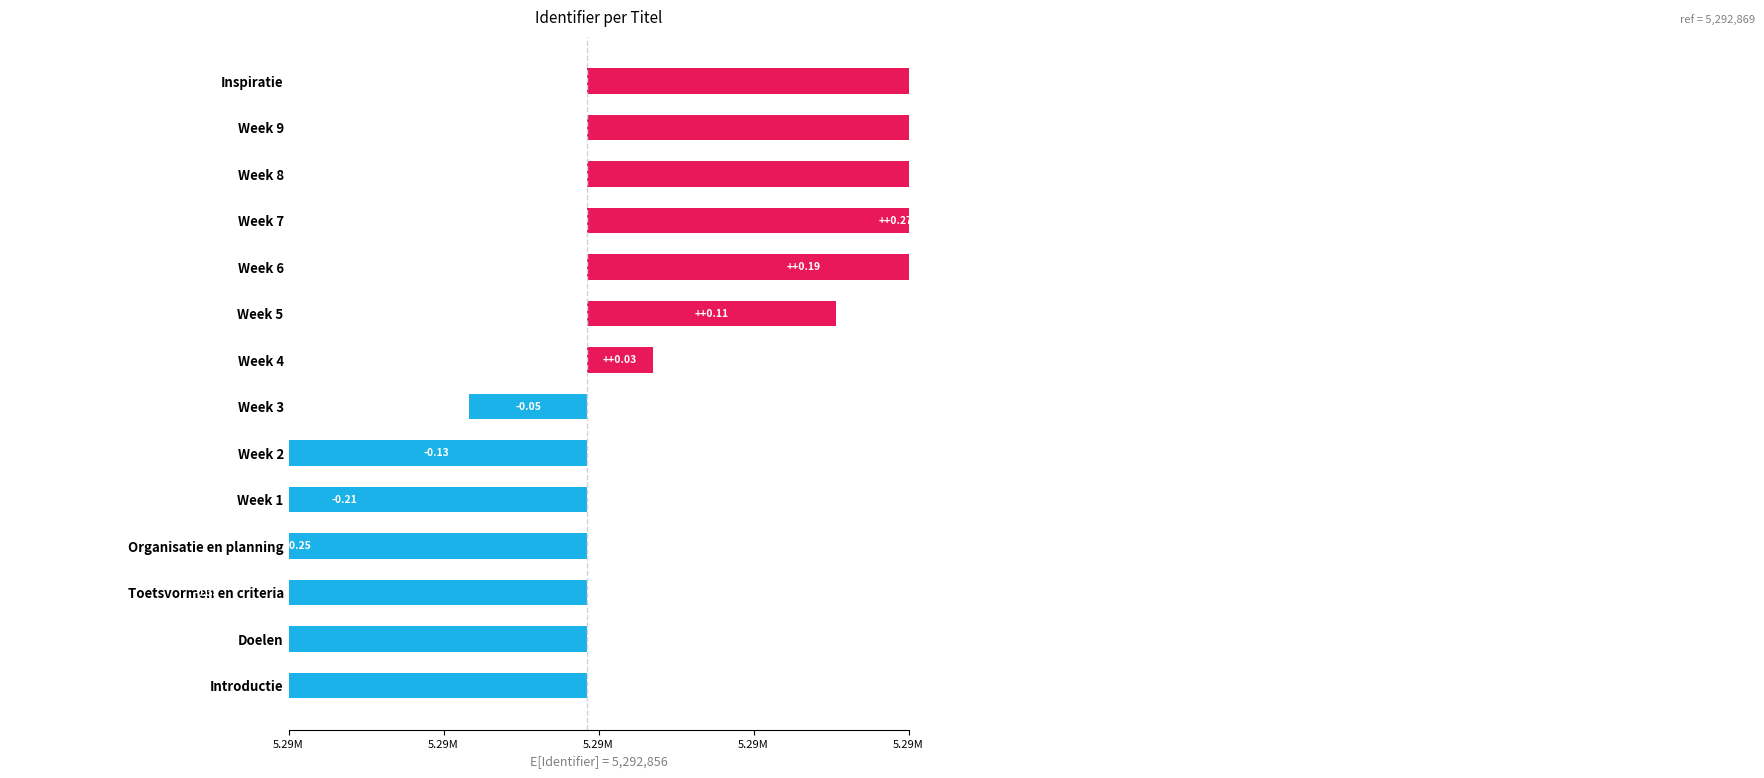

Does the chart contain stacked bars?

No